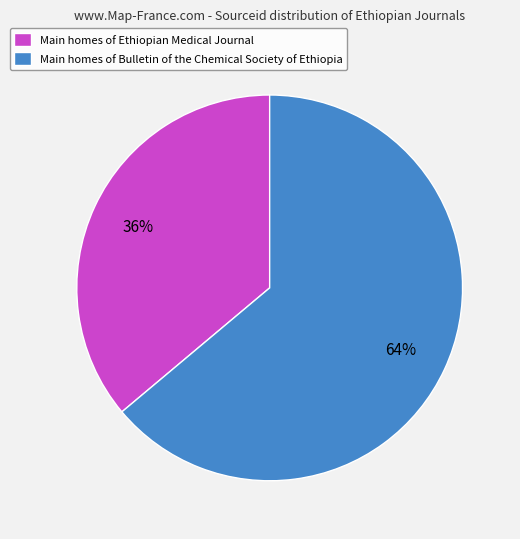

What percentage is the Main homes of Bulletin of the Chemical Society of Ethiopia slice, to the nearest percent?

64%